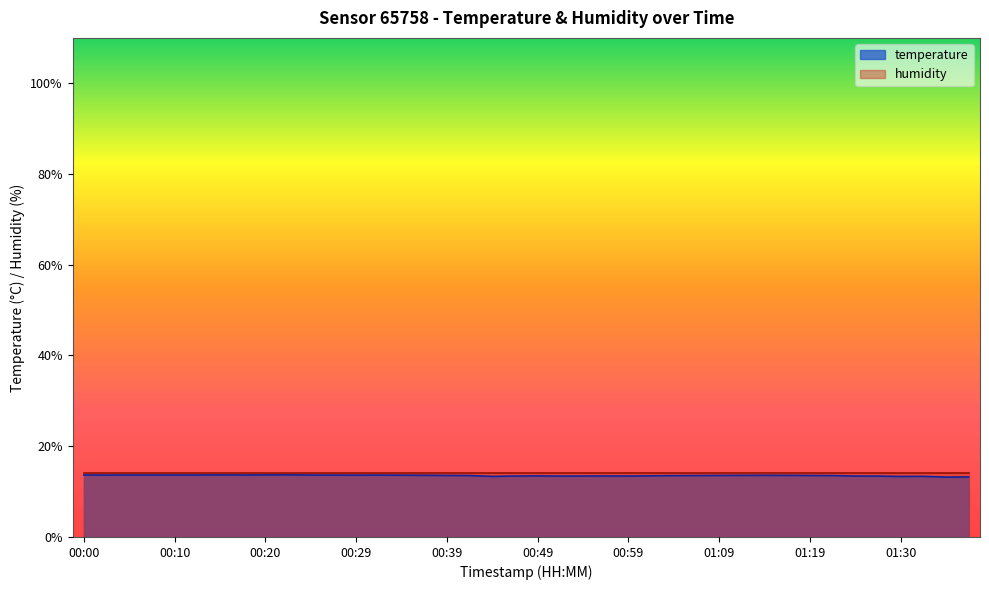

What is the change in value from 00:17 to 01:12?

-0.1